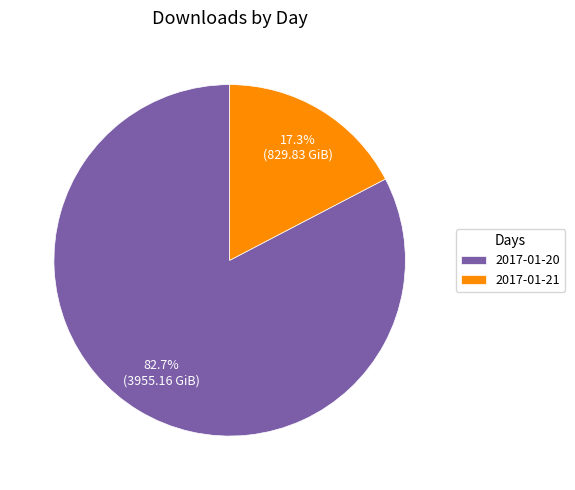

True or false: 2017-01-20 accounts for 83% of the total.

True